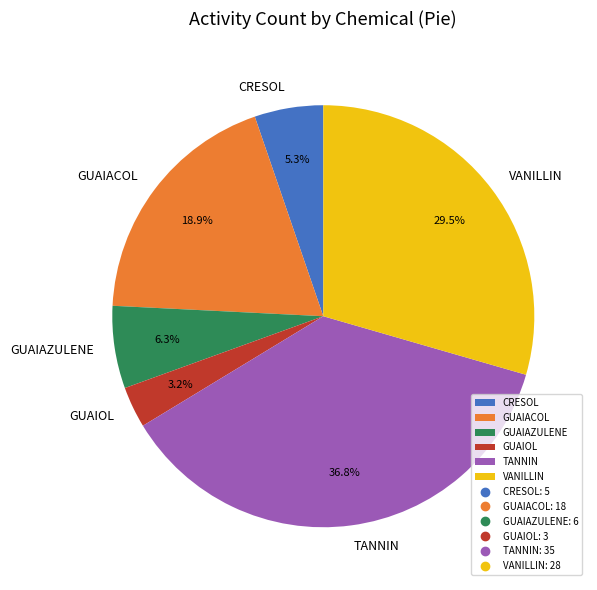

What portion of the pie excludes CRESOL?

94.7%